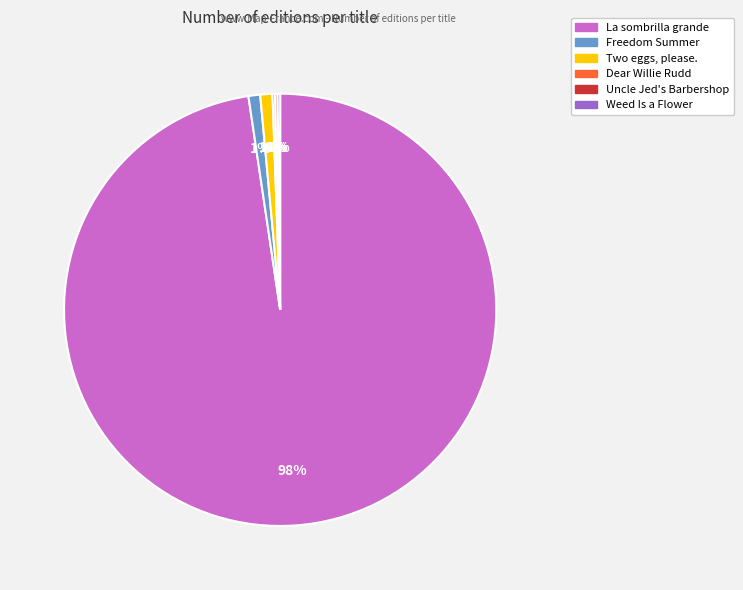

To the nearest percent, what is the average slice percentage?

17%